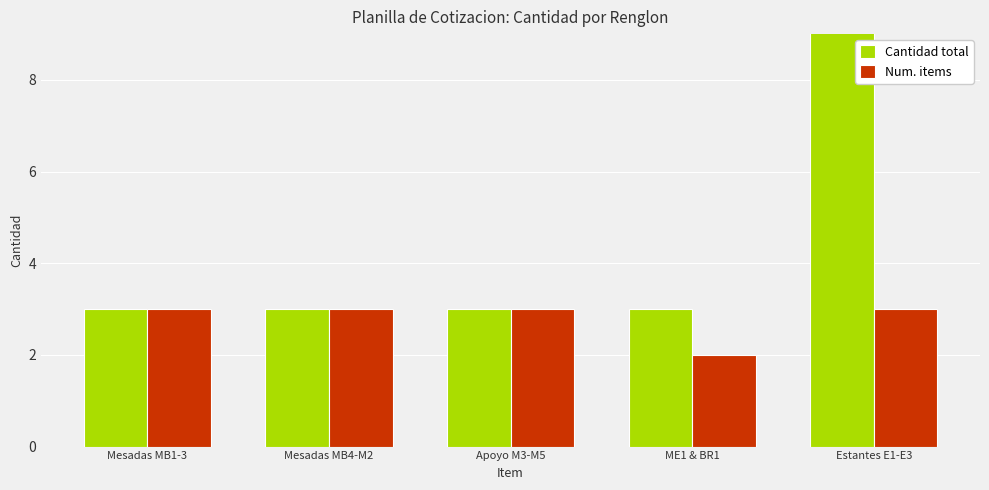

List the series in order of their peak value, lowest first.

Num. items, Cantidad total